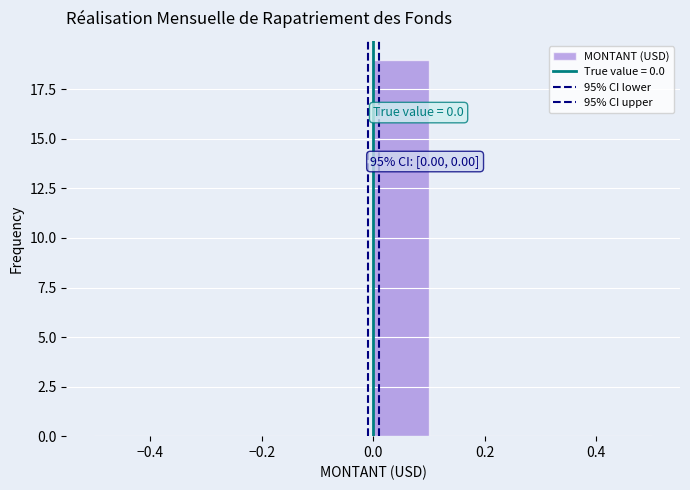

Which range on the x-axis has the tallest bar?

0.0 to 0.1